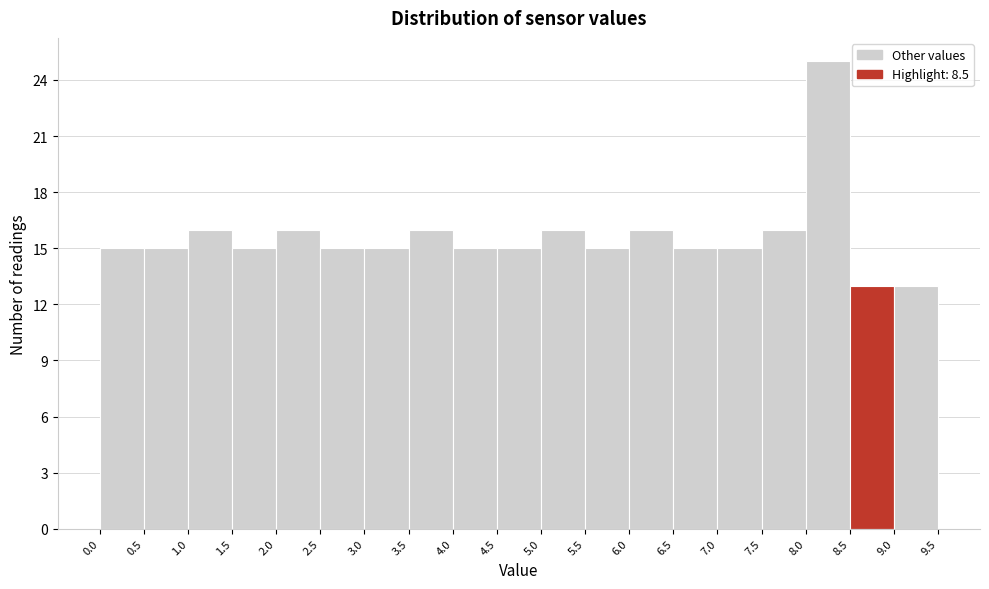

Reading left to right, list every bar in this chart as the range it spans on the x-axis followed by its height. The values are not printed on the chart, so give them approximately, as read against the axis.

0.0 to 0.5: 15
0.5 to 1.0: 15
1.0 to 1.5: 16
1.5 to 2.0: 15
2.0 to 2.5: 16
2.5 to 3.0: 15
3.0 to 3.5: 15
3.5 to 4.0: 16
4.0 to 4.5: 15
4.5 to 5.0: 15
5.0 to 5.5: 16
5.5 to 6.0: 15
6.0 to 6.5: 16
6.5 to 7.0: 15
7.0 to 7.5: 15
7.5 to 8.0: 16
8.0 to 8.5: 25
8.5 to 9.0: 13
9.0 to 9.5: 13